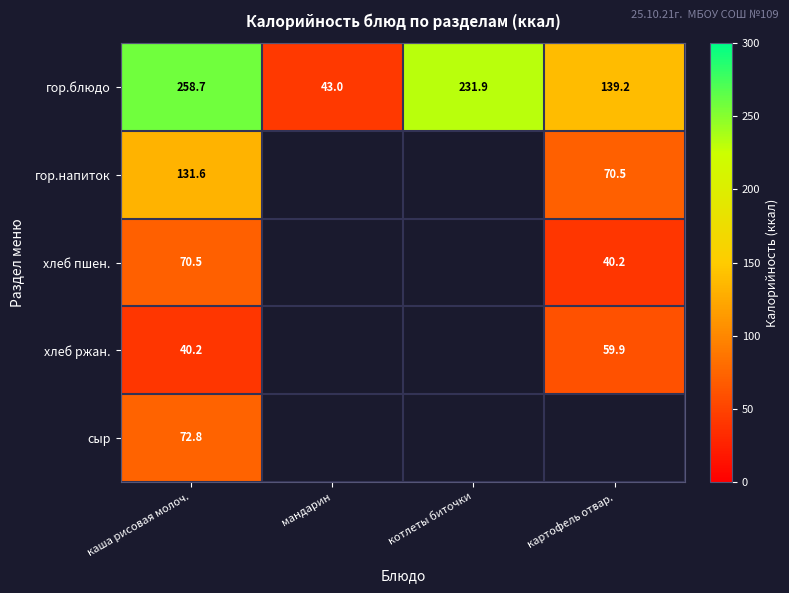

At which label does гор.блюдо reach its peak?

каша рисовая молоч.